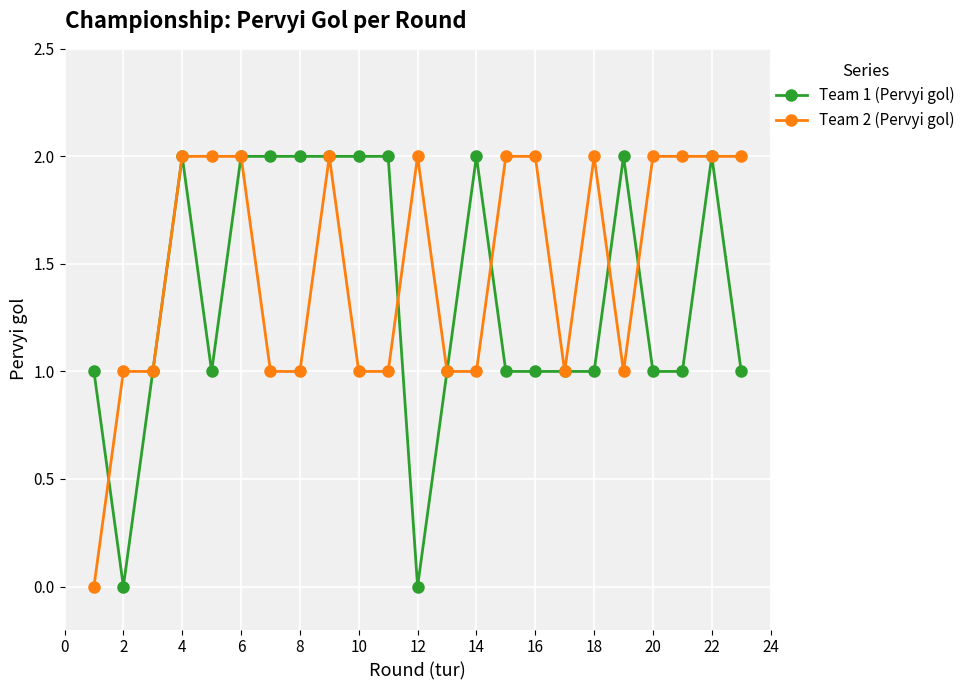

True or false: Team 2 (Pervyi gol) has more than 2 interior local peaks.

True